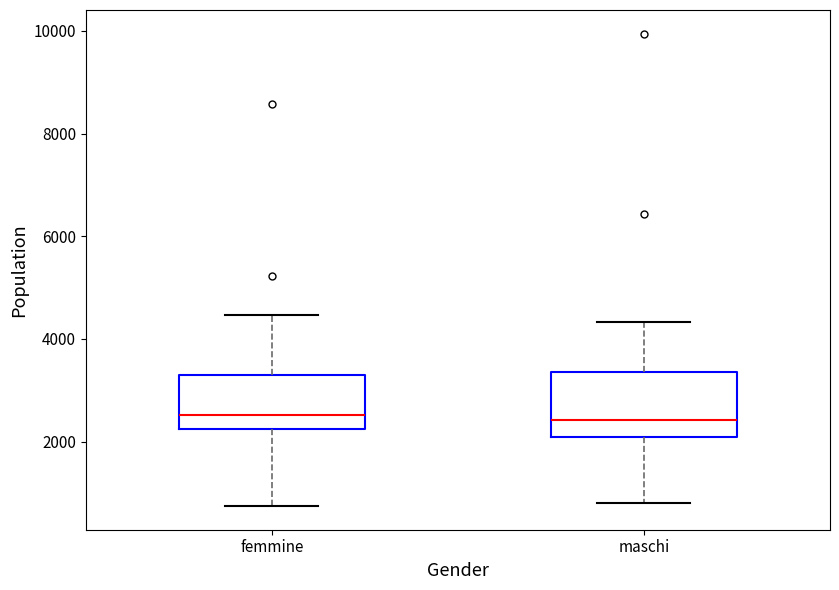

Reading left to right, read every box against the y-axis: the position of its median line, the range the box covers, and the ends of its whiskers. The values are not printed on the chart, so give them approximately, as read against the axis.

femmine: median 2600, box 2200 to 3200, whiskers 800 to 4400
maschi: median 2400, box 2000 to 3400, whiskers 800 to 4400